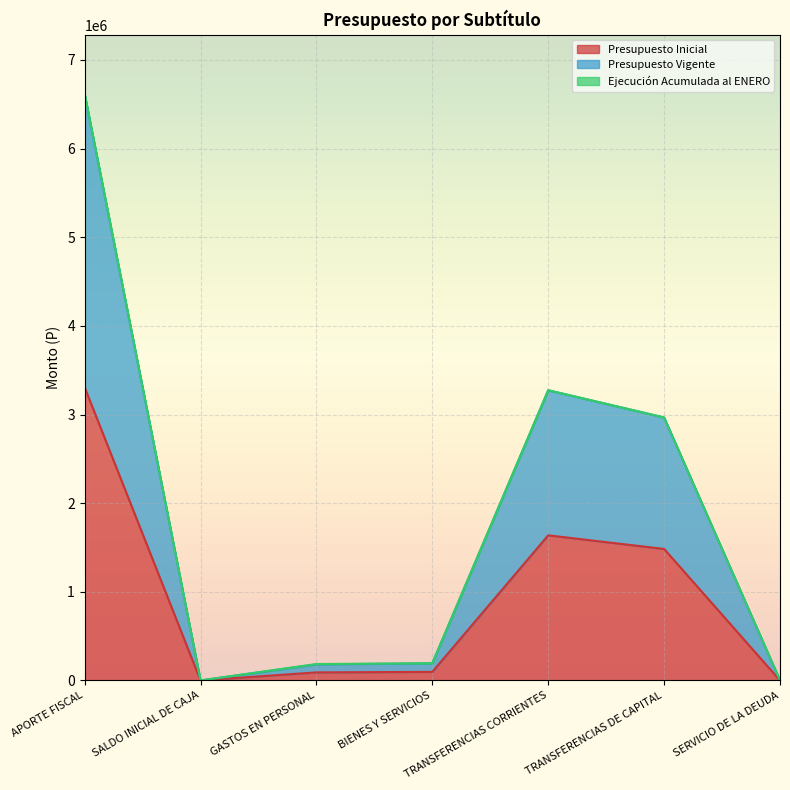

How many lines are shown in the chart?

3